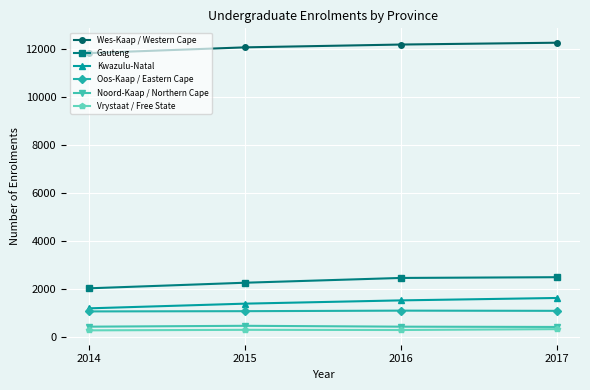

True or false: Wes-Kaap / Western Cape and Vrystaat / Free State cross at least once.

False